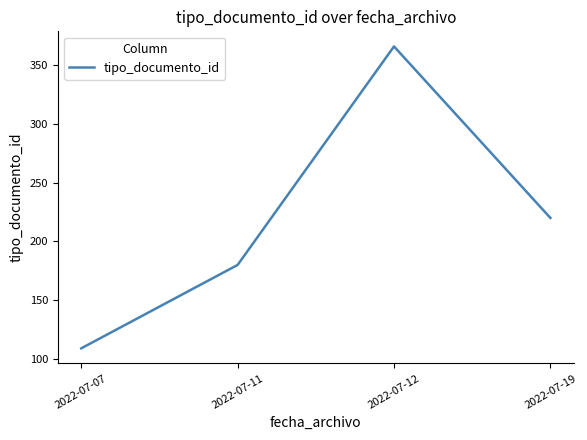

Is it true that the value at 2022-07-07 is 109?

True